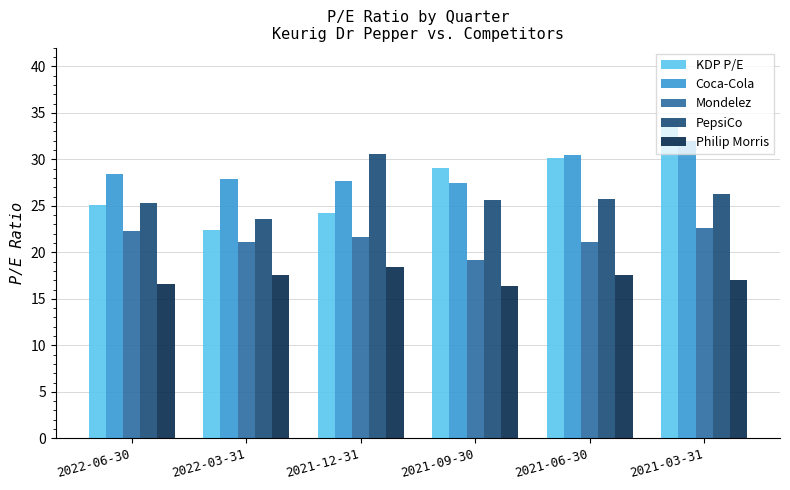

List the series in order of their peak value, highest first.

KDP P/E, Coca-Cola, PepsiCo, Mondelez, Philip Morris